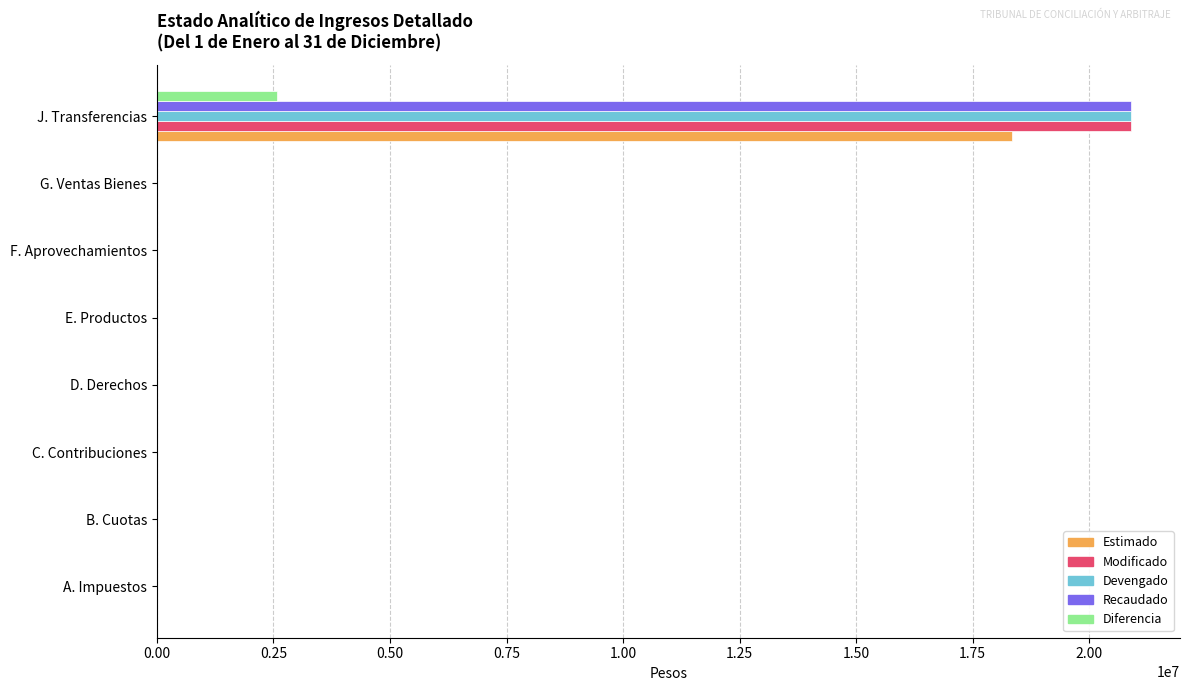

At which category is the sum across all series the highest?

J. Transferencias